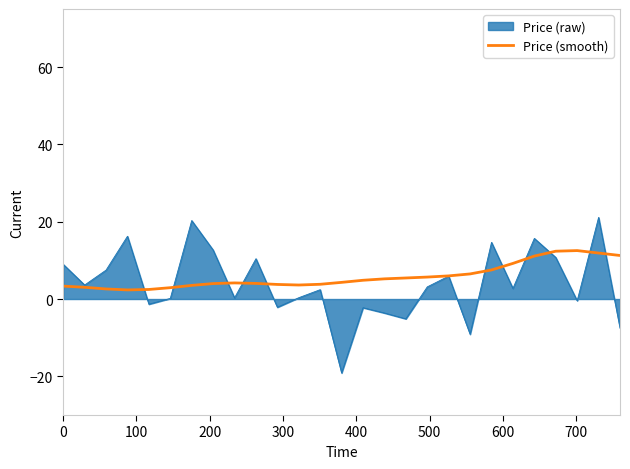

What is the minimum value shown in the chart?

-19.1